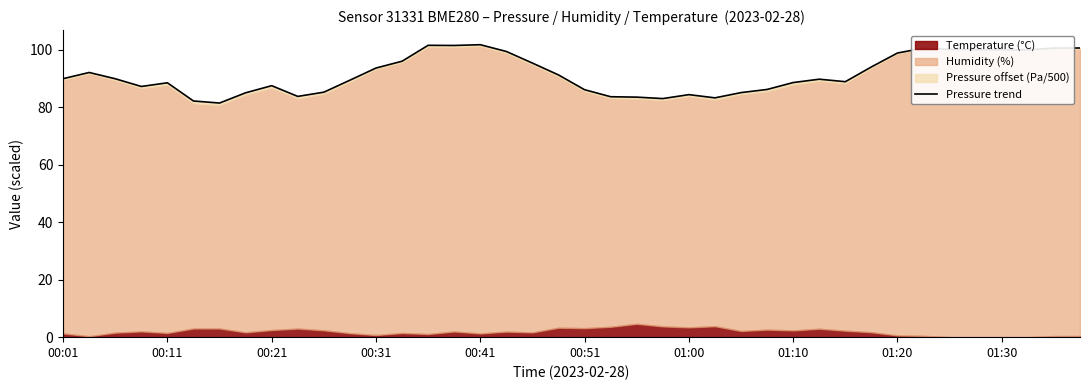

What is the change in value from 20 to 39?

+14.5